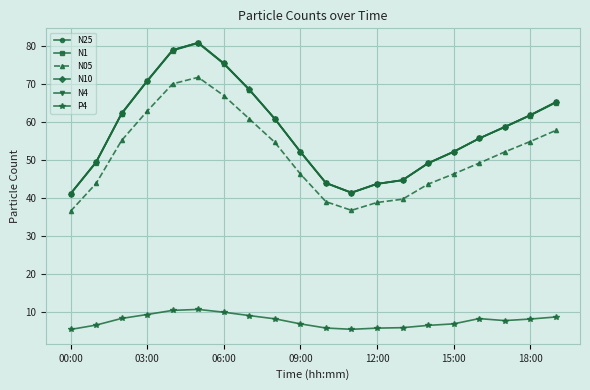

What is the value of the N25 point at the 7th from the left?

75.4